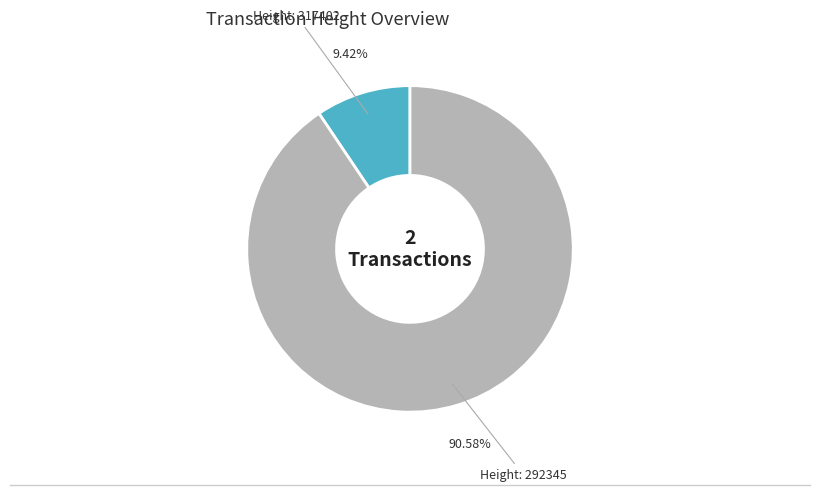

Does any single category account for the majority?

Yes